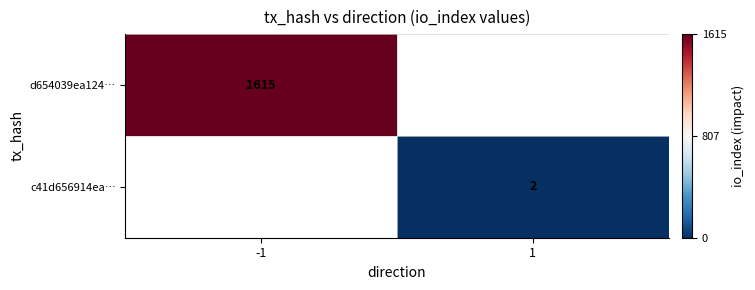

What is the maximum value shown in the chart?

1615